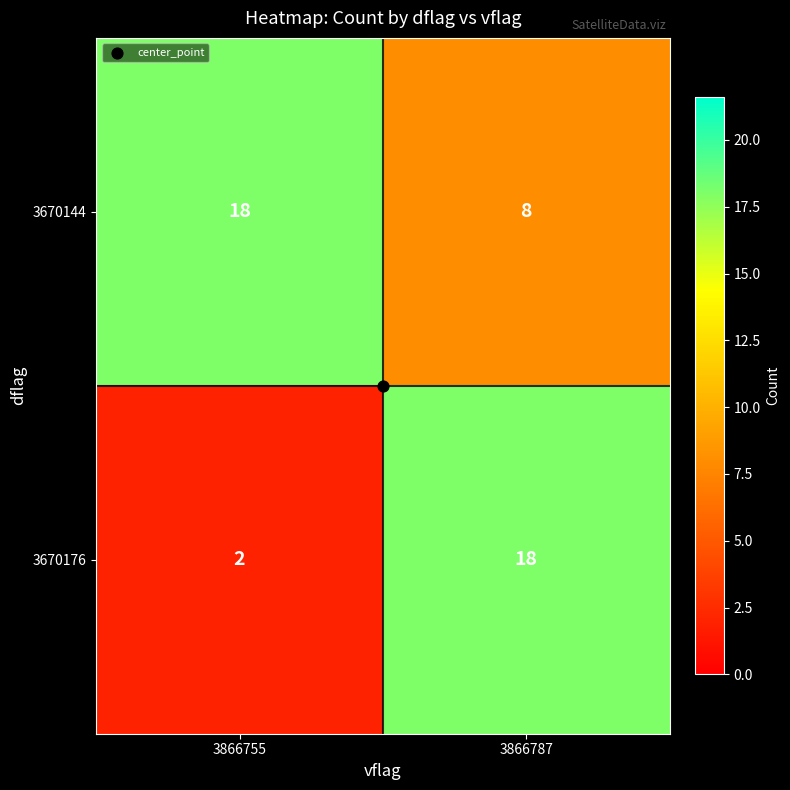

Which series has the widest spread of values?

3670176